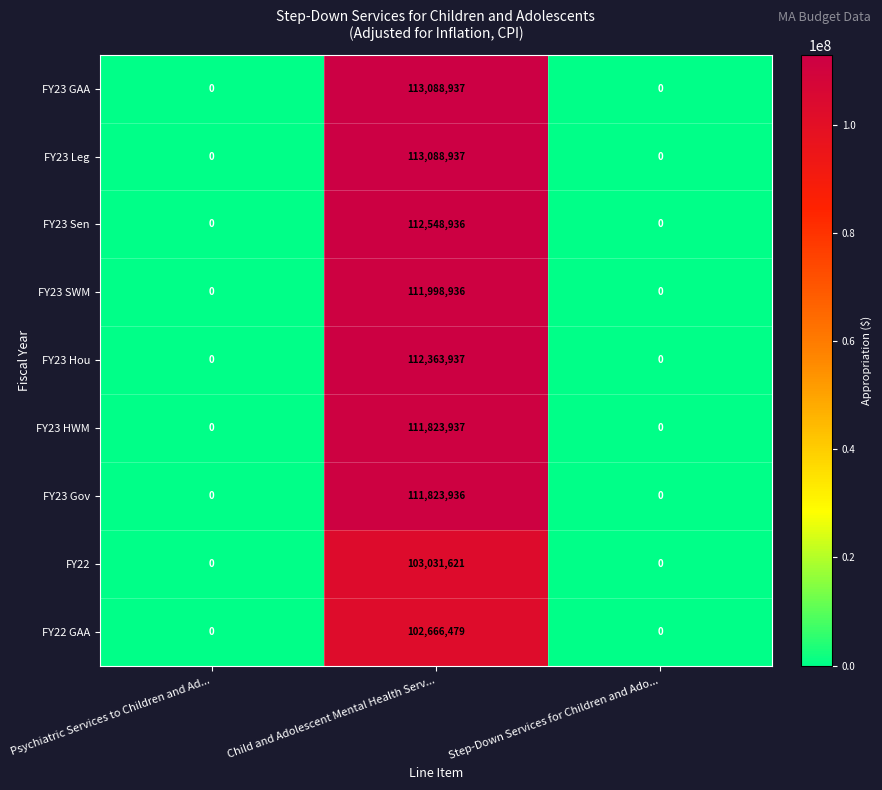

At which label does FY23 GAA reach its peak?

Child and Adolescent Mental Health Serv...